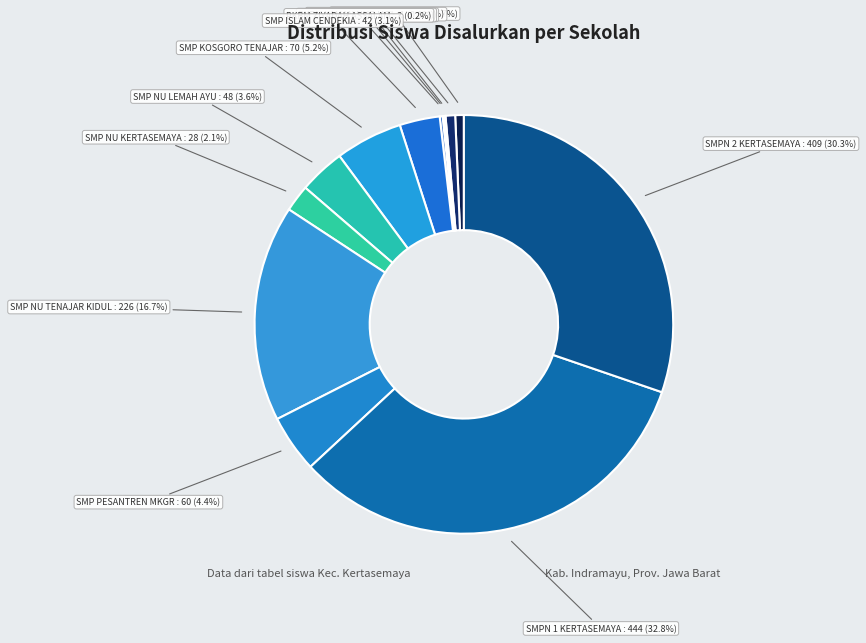

Which category has the biggest portion of the pie?

SMPN 1 KERTASEMAYA